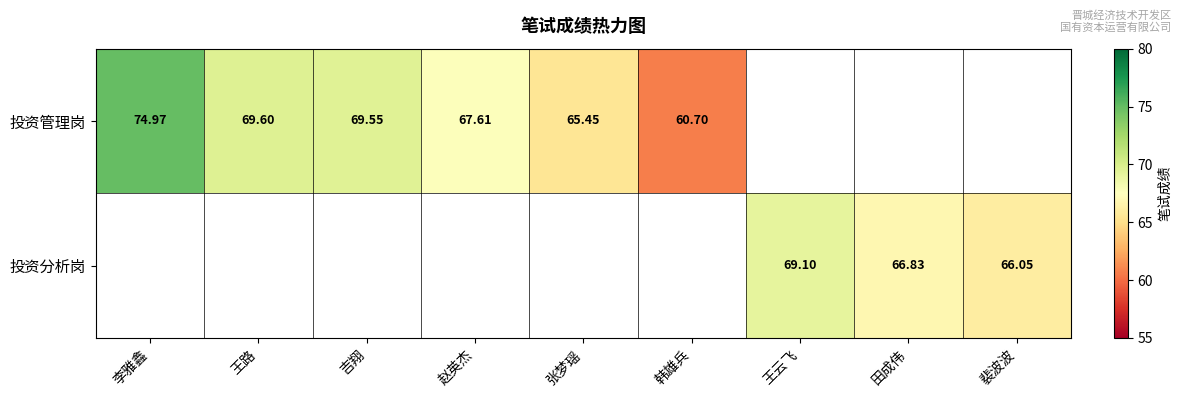

What is the smallest value displayed?

60.7